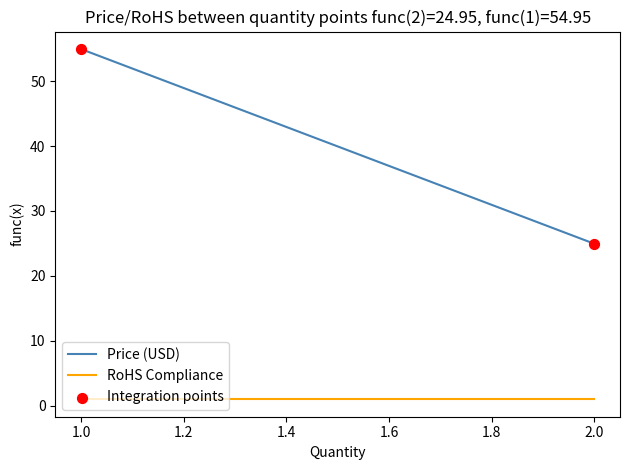

What is the change in value from 2 to 1?

+30.0